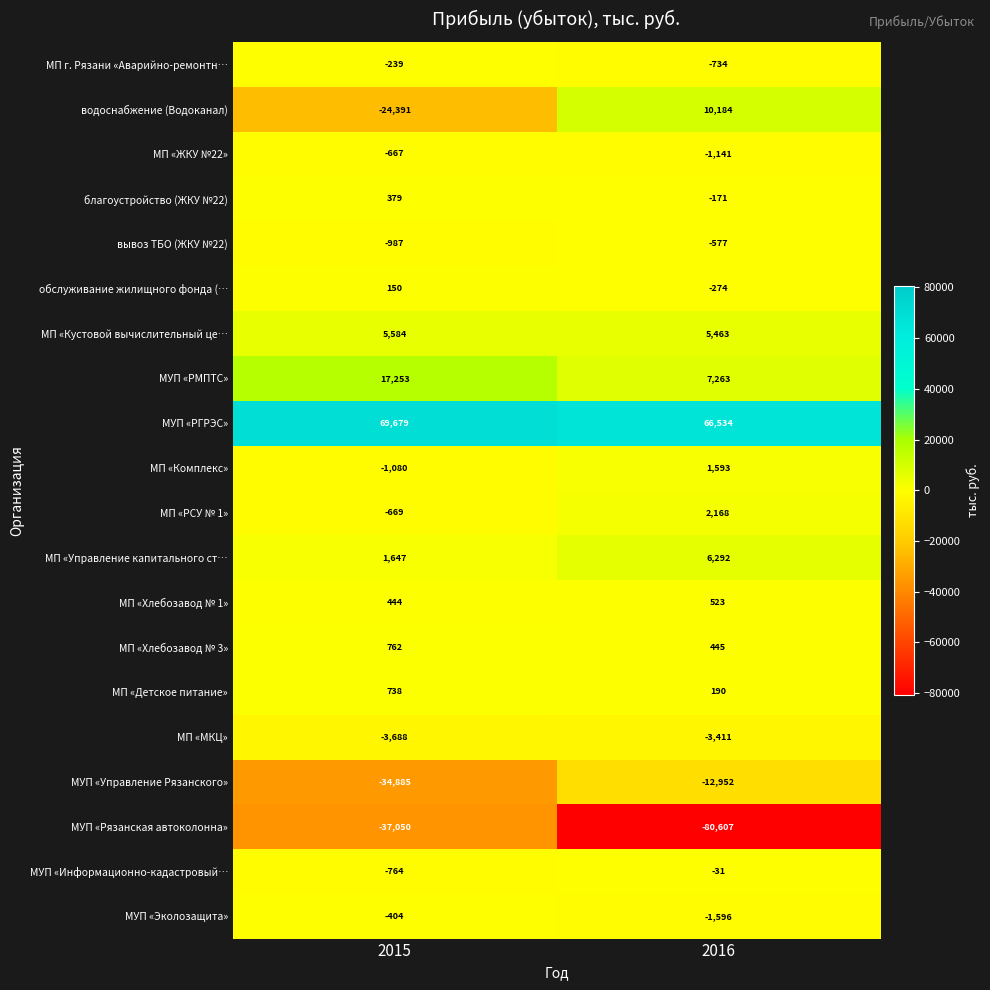

Where is МП «РСУ № 1» nearest to the value 749?

2015